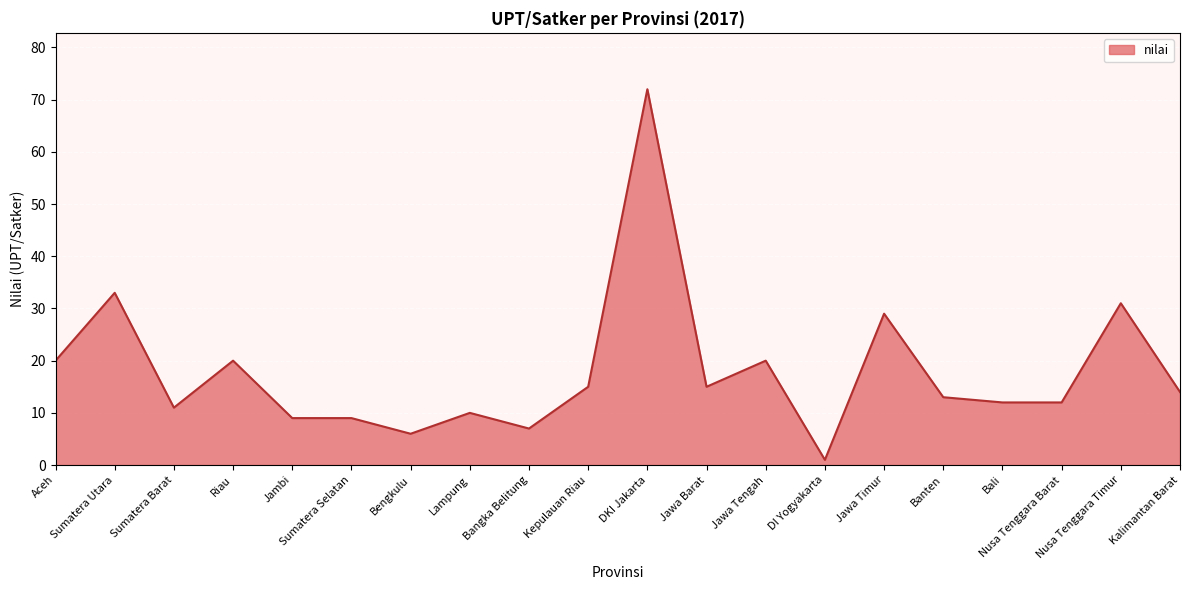

What is the change in value from Bengkulu to Bali?

+6